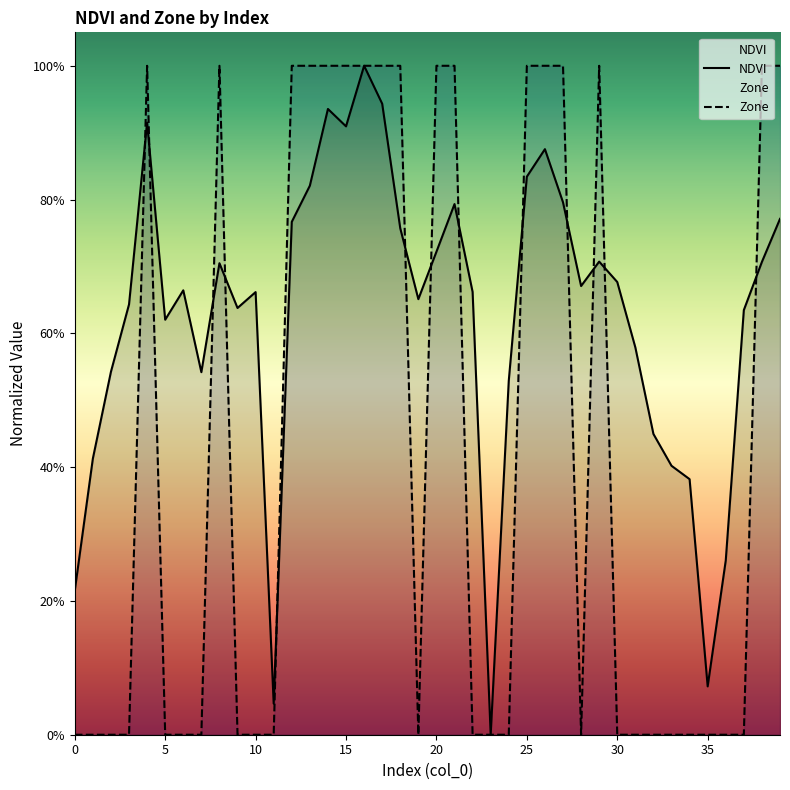

At which category is the sum across all series the highest?

16